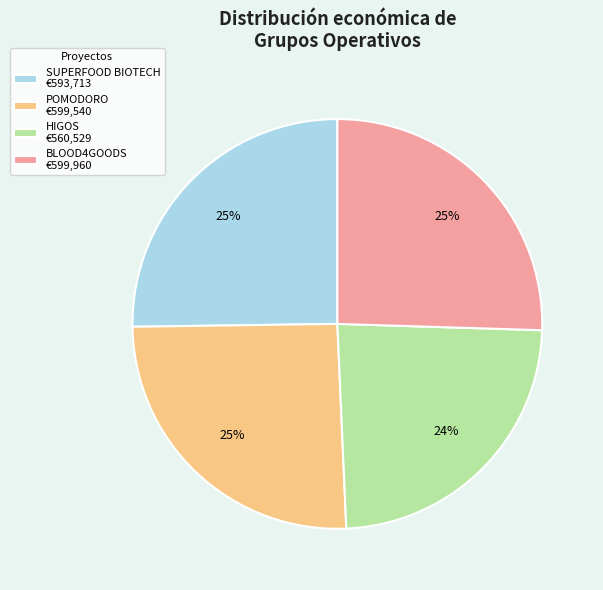

To the nearest percent, what percentage of the pie is SUPERFOOD BIOTECH?

25%